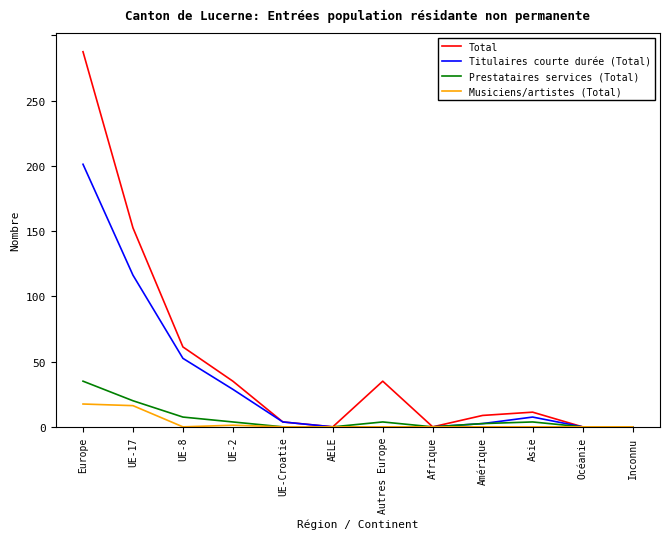

What is the label of the 10th point from the left?

Asie